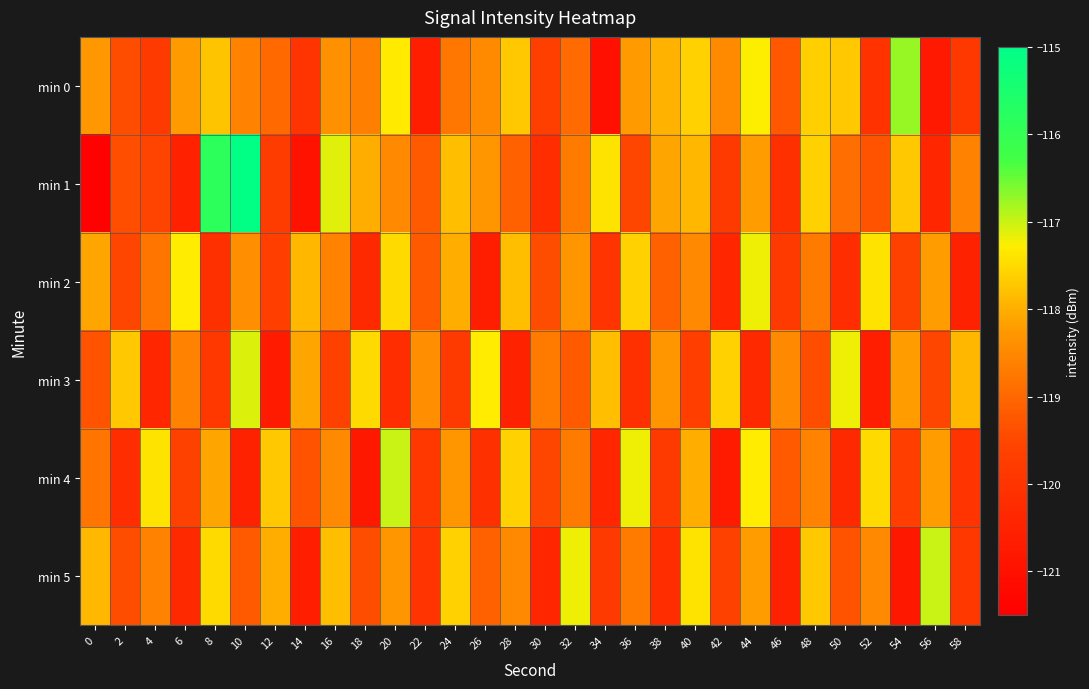

What is the maximum value shown in the chart?

-115.0